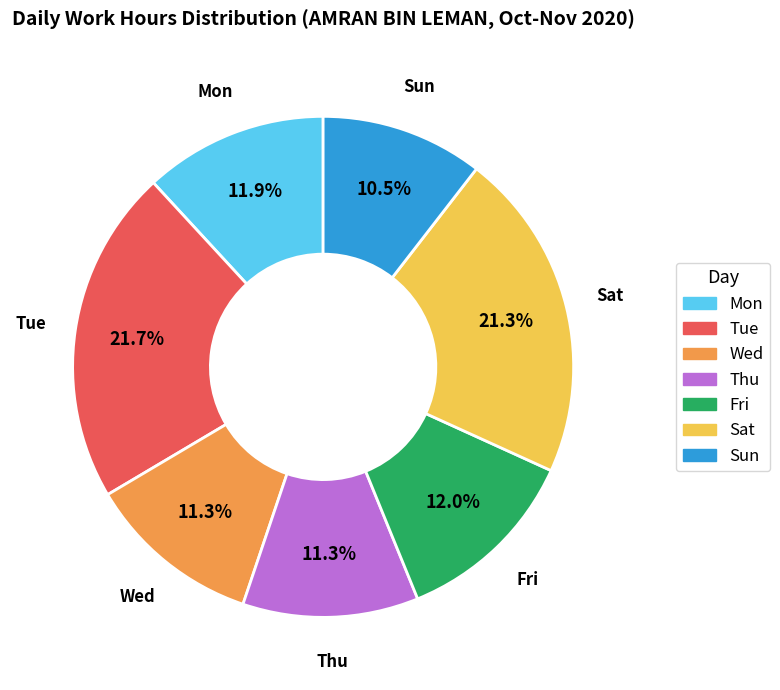

Does Tue account for over 50% of the chart?

No